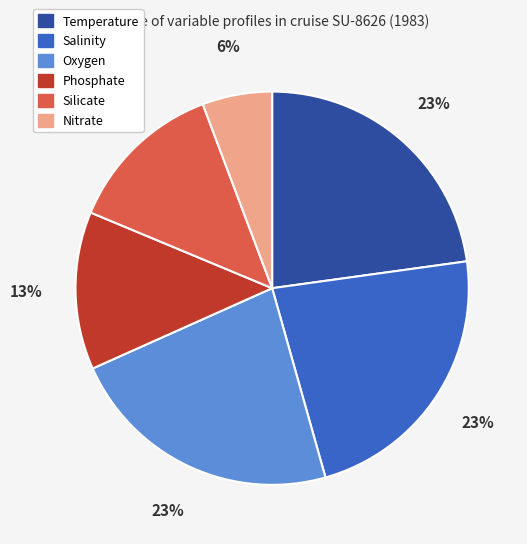

What is the ratio of the value at Nitrate to the value at Salinity?

0.3